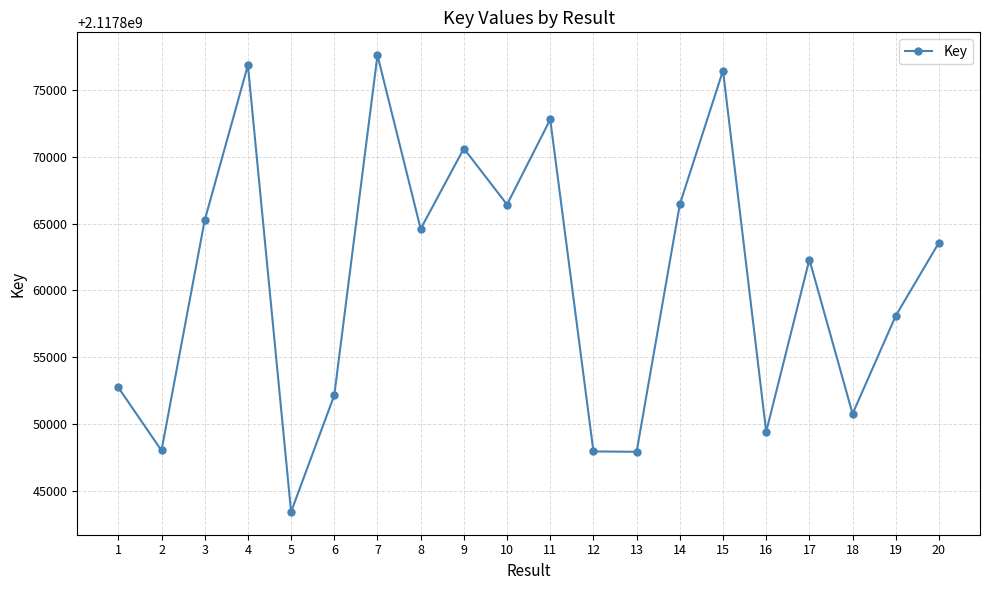

How many lines are shown in the chart?

1